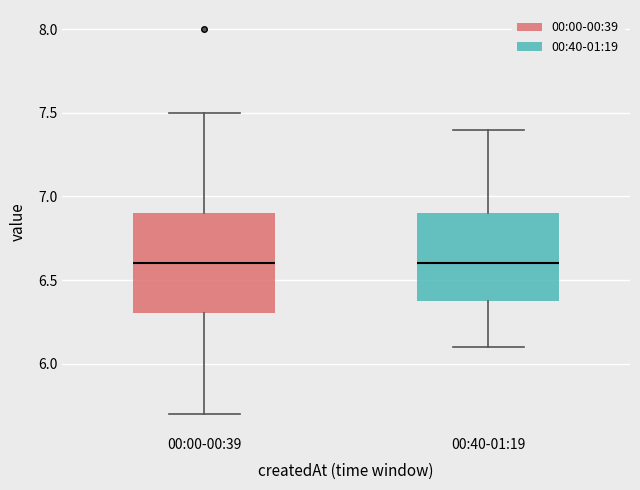

Comparing the boxes themselves (not the whiskers), which one is the tallest?

00:00-00:39